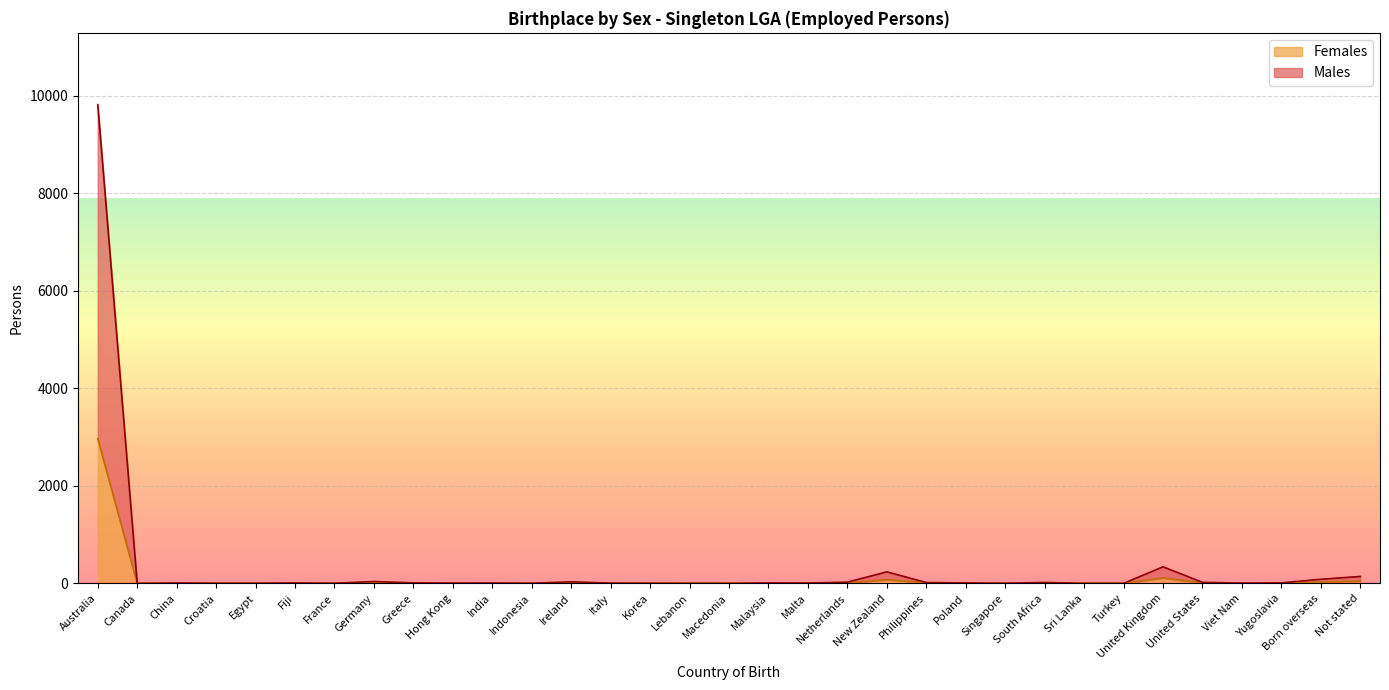

True or false: Males and Females intersect in this chart.

False